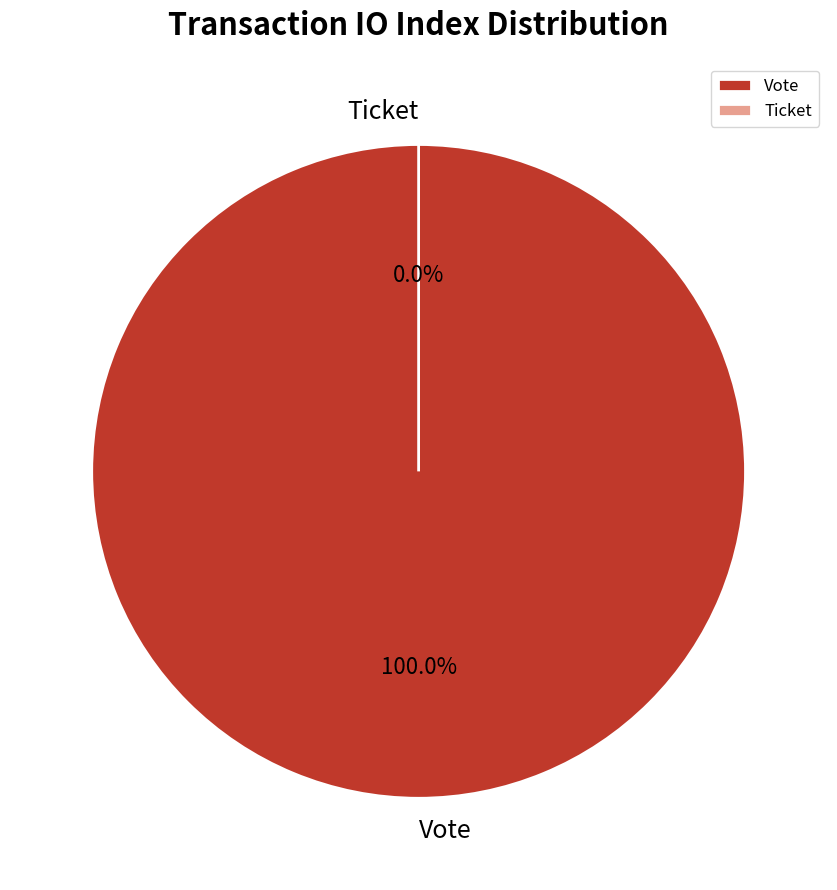

What is the change in value from Vote to Ticket?

-1